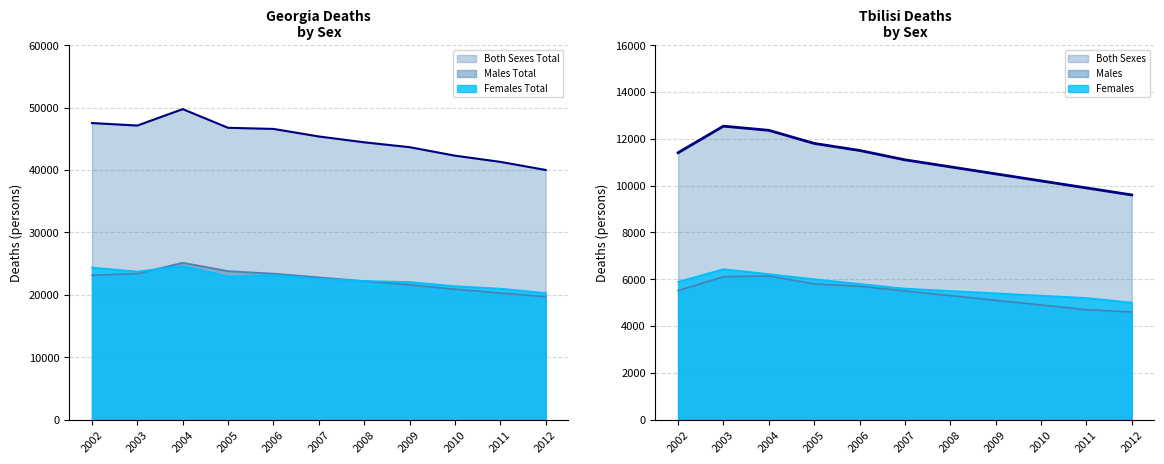

What is the highest value of the Tbilisi Females series?

6430